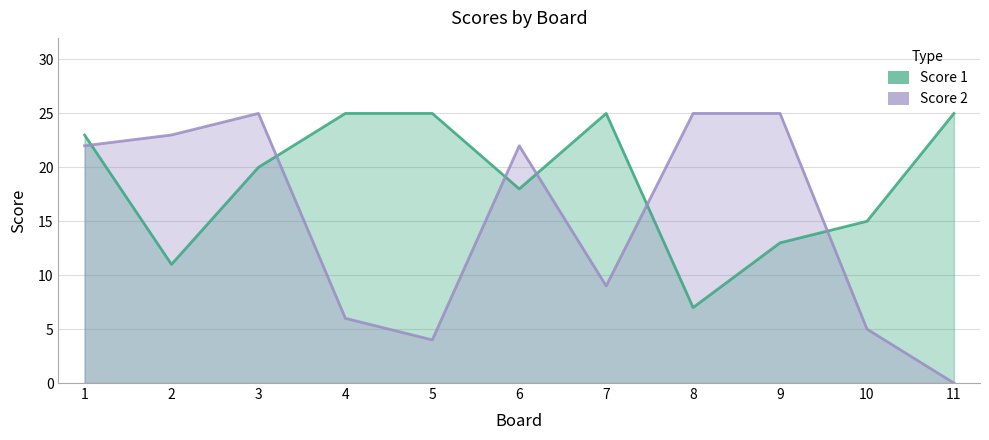

How many categories are shown in the chart?

11